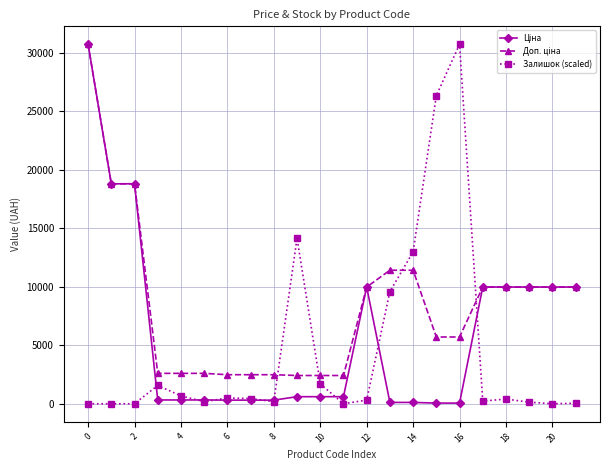

At how many categories does at least one series exceed 23069?

3